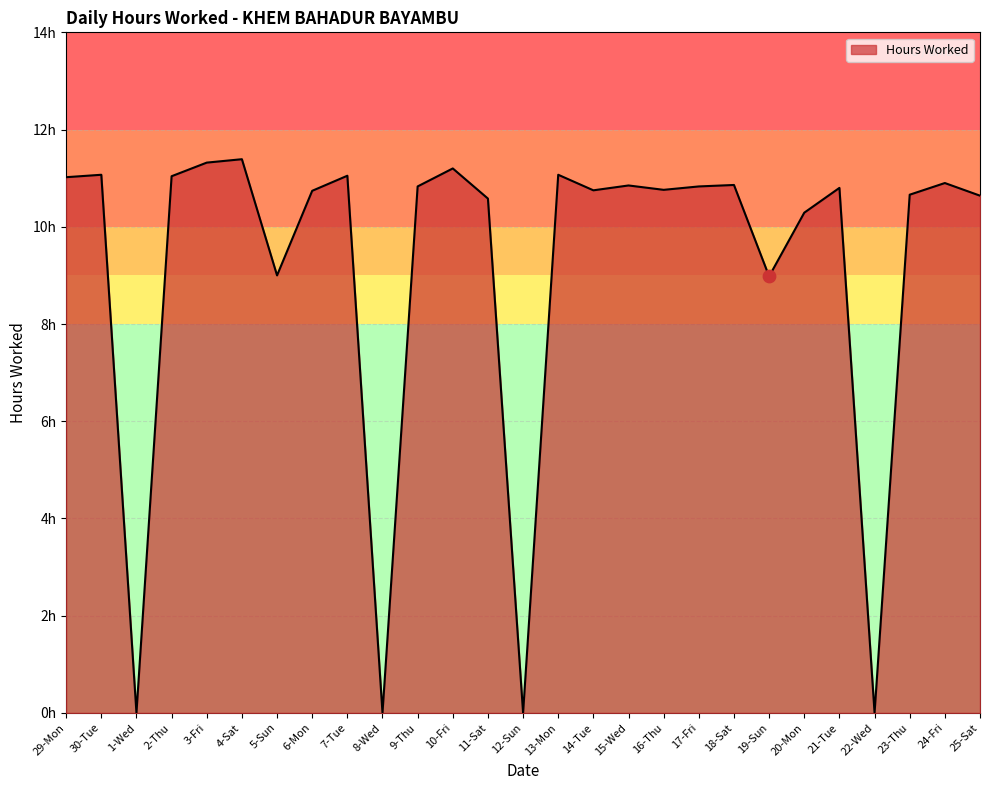

Is this an area chart (filled region under the line)?

Yes